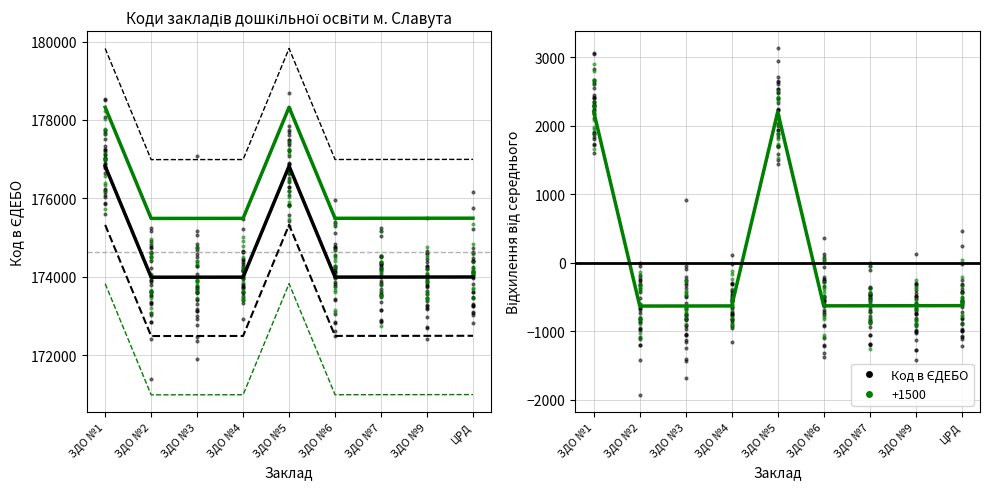

What is the change in value from ЗДО №3 to ЦРД?

+5